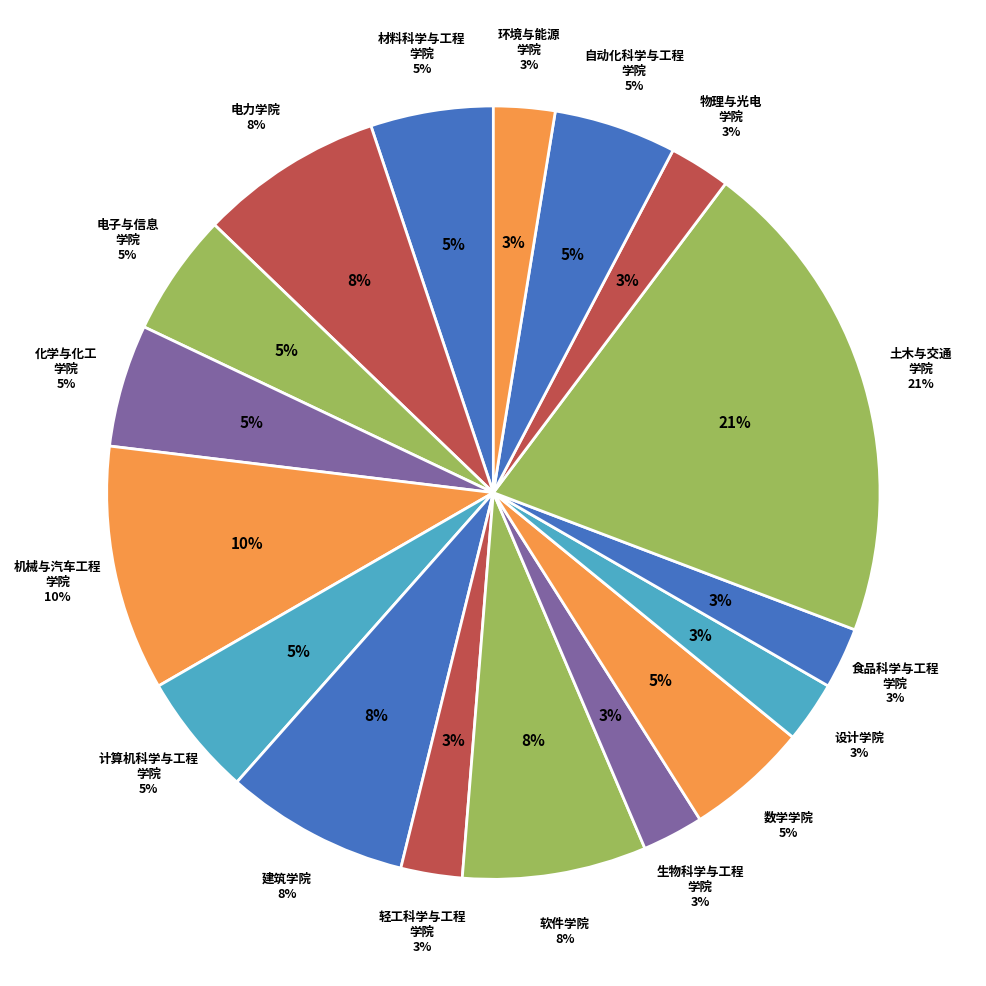

To the nearest percent, what portion does 食品科学与工程学院 represent?

3%